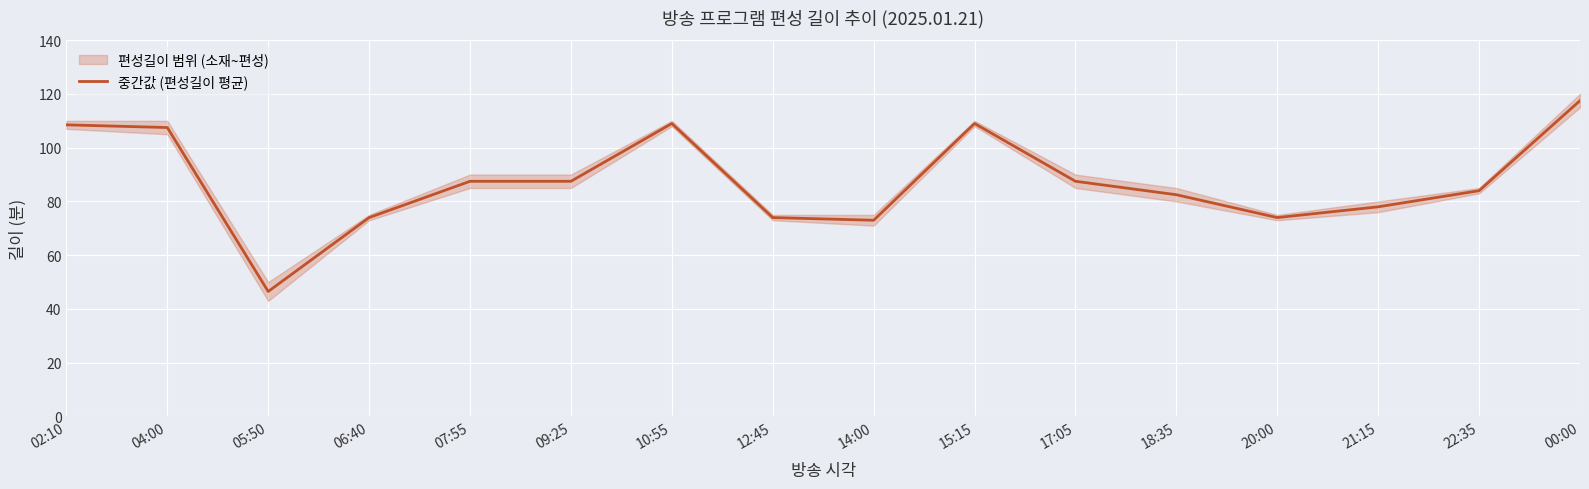

Reading left to right, what are all the values shown in this chart?

108.5	107.5	46.5	74.0	87.5	87.5	109.0	74.0	73.0	109.0	87.5	82.5	74.0	78.0	84.0	117.5